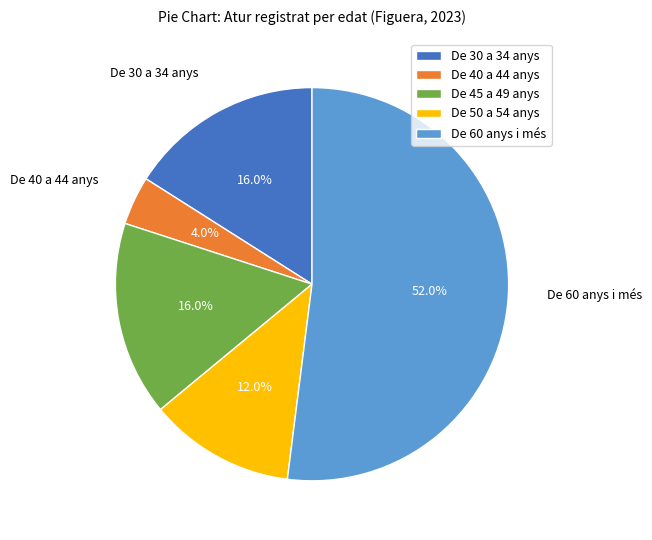

Which slice is the smallest?

De 40 a 44 anys